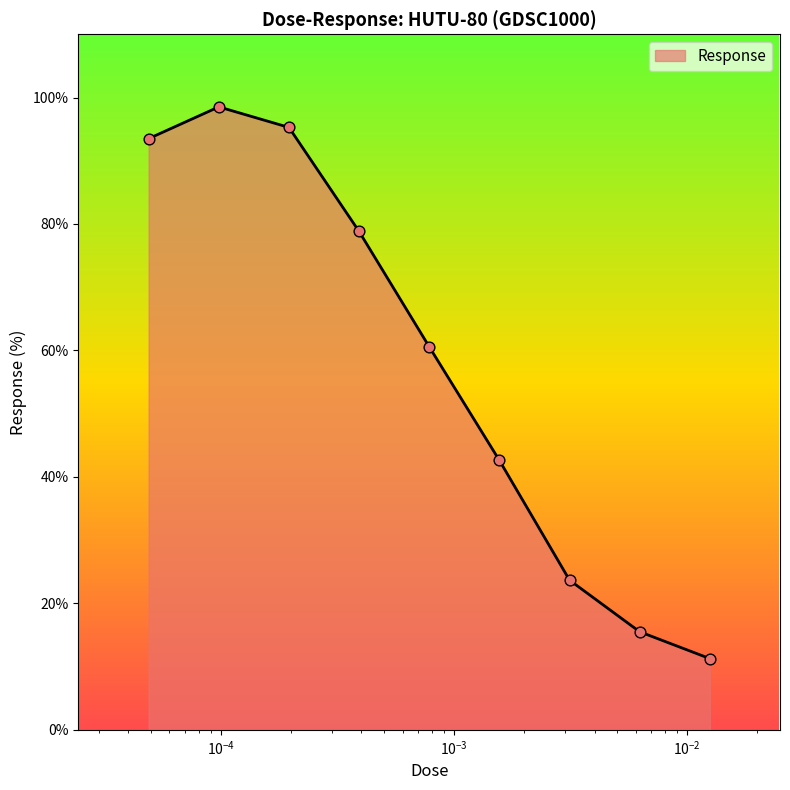

What is the smallest value displayed?

11.3